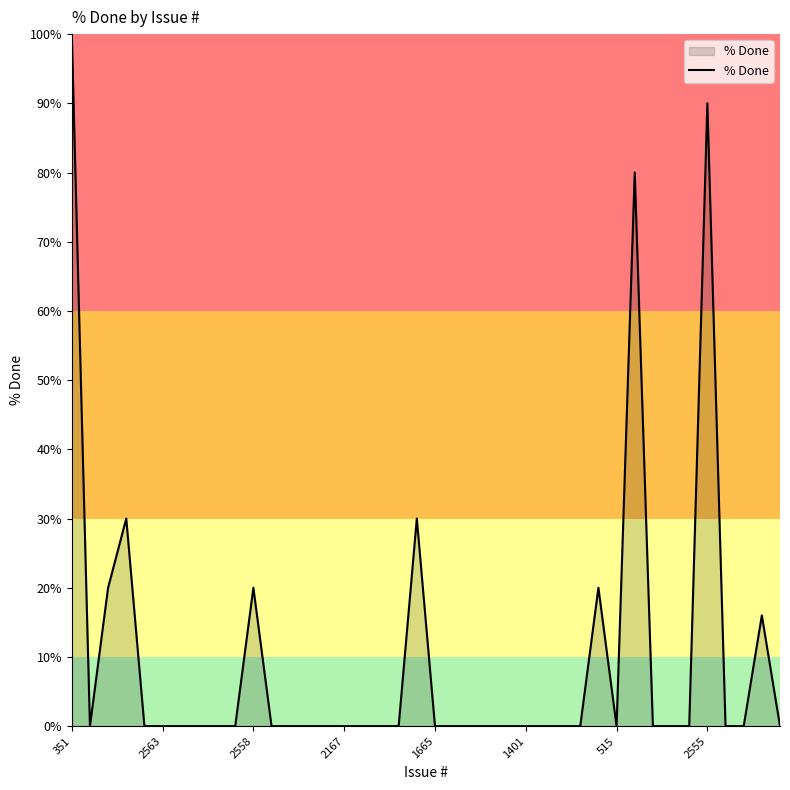

What is the difference between the maximum and minimum values?

100